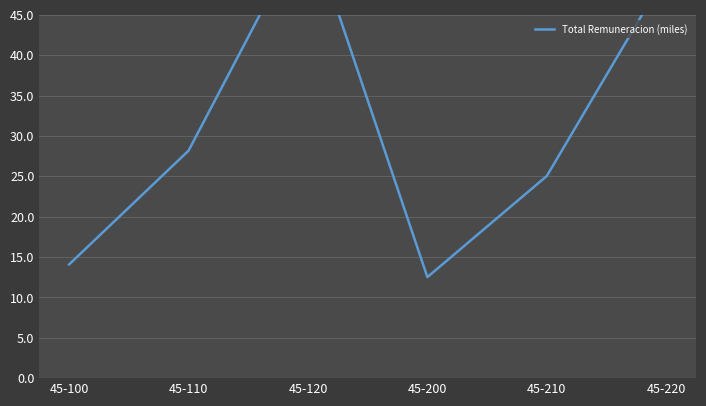

What is the ratio of the value at 45-110 to the value at 45-220?

0.6